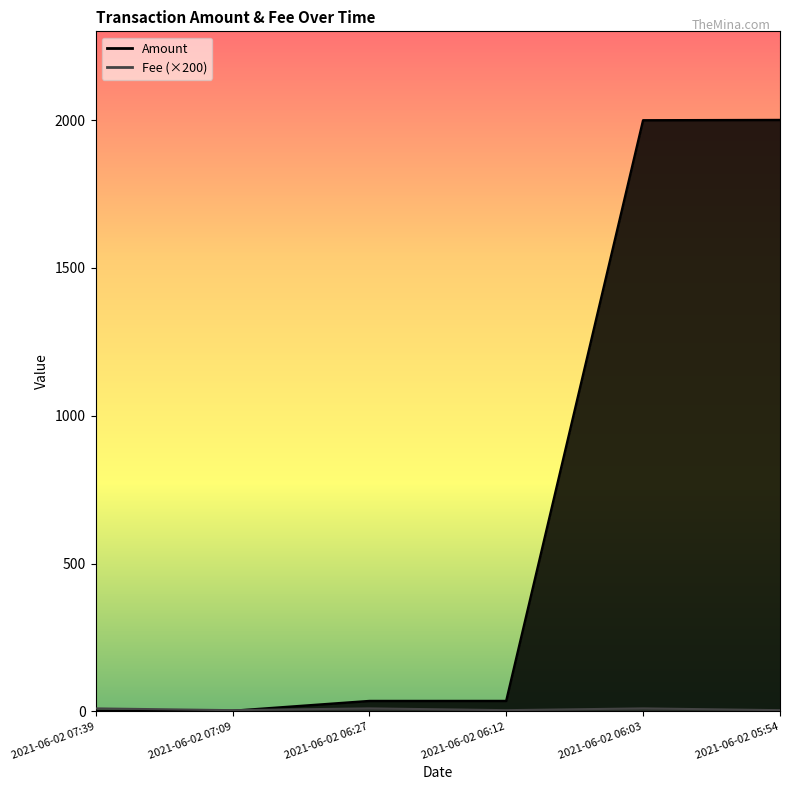

What position from the right is 2021-06-02 06:03?

2